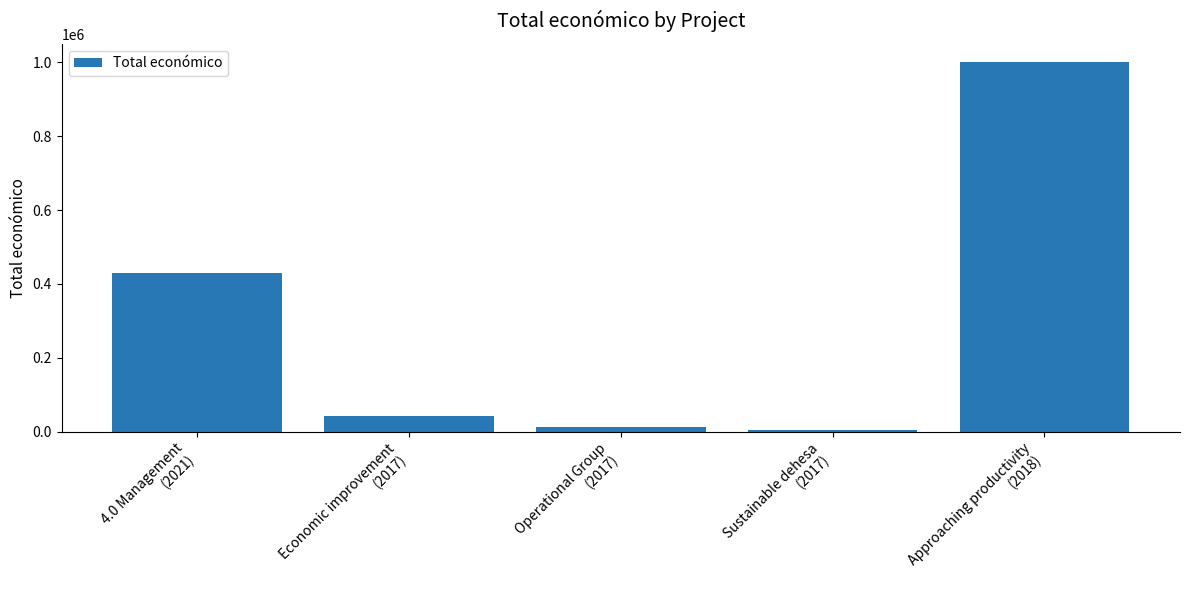

The chart shows a value of 42072 at Economic improvement
(2017). True or false?

True